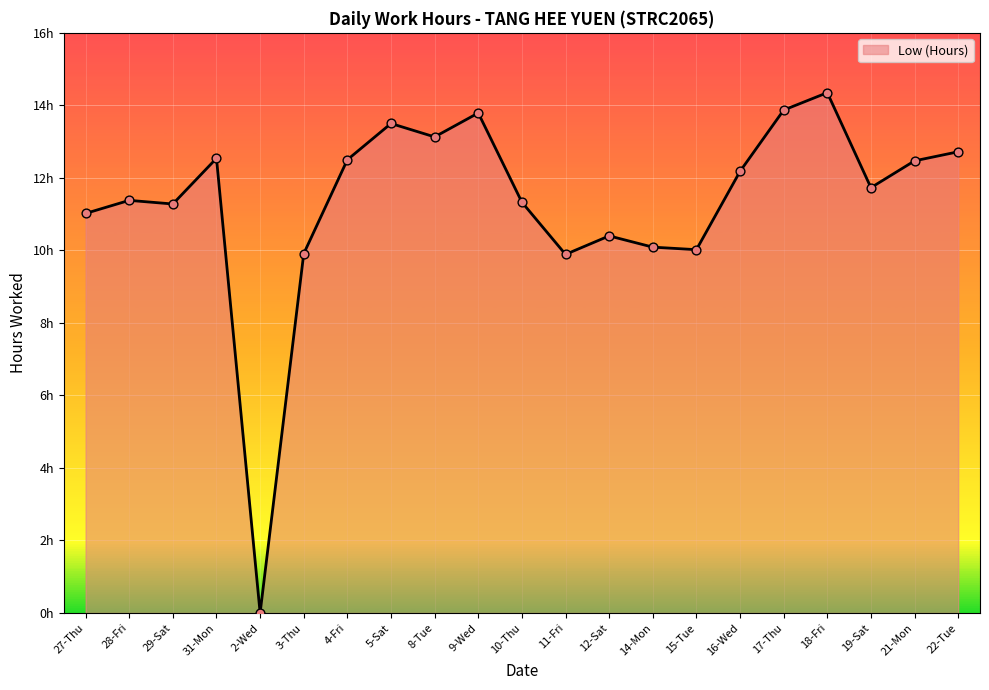

Is this an area chart (filled region under the line)?

Yes